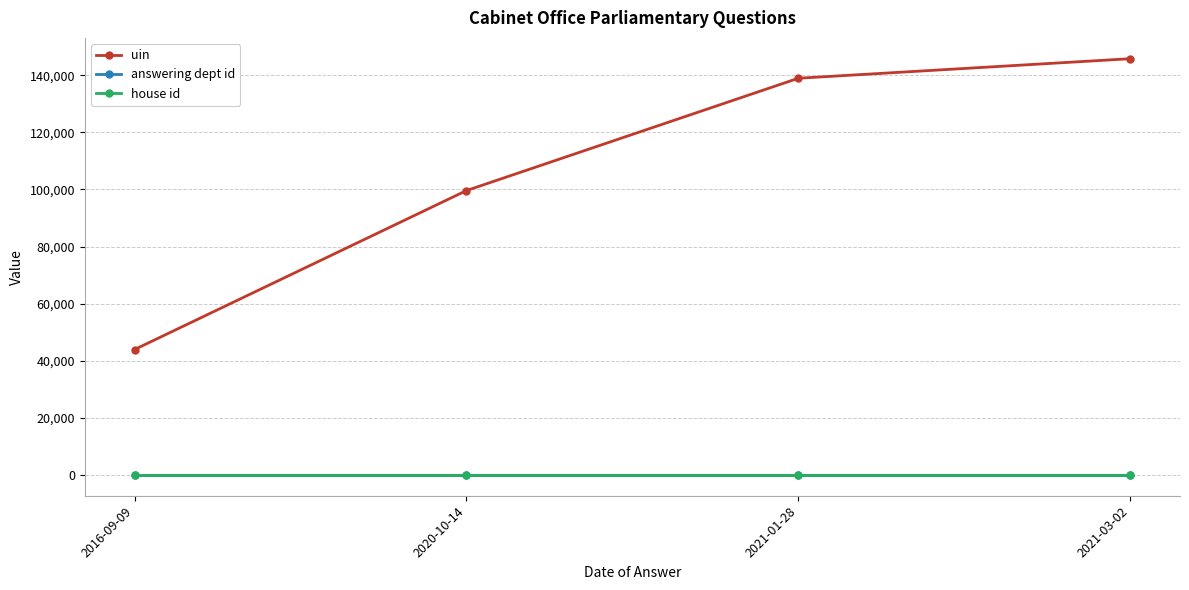

What is the total value across all series at 2020-10-14?

99647